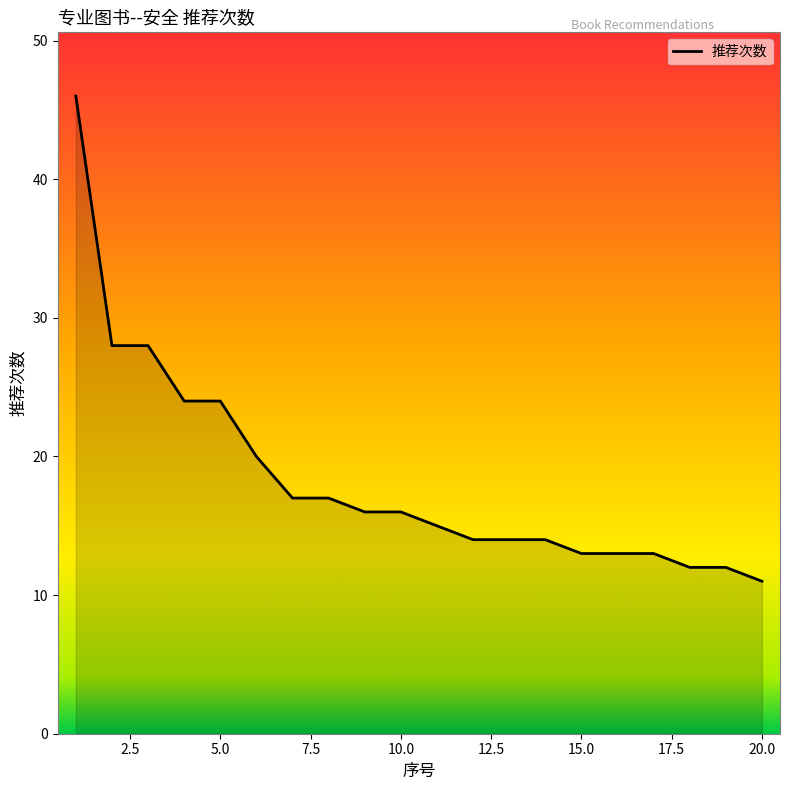

What is the difference between the maximum and minimum values?

35